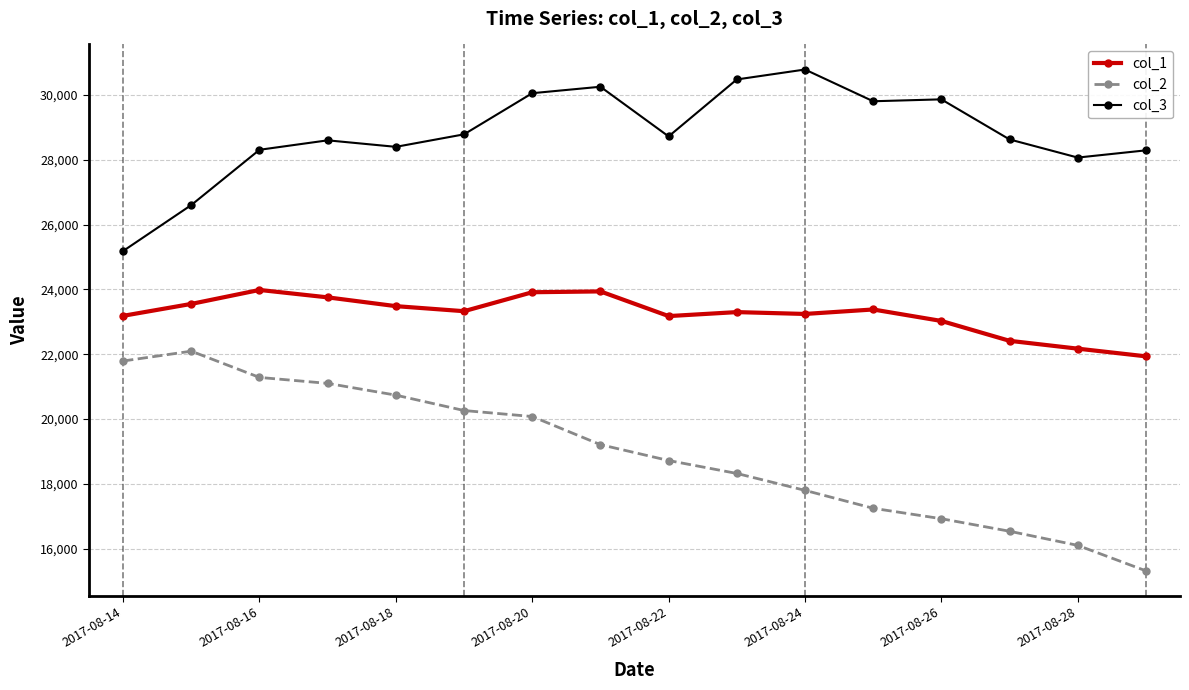

How many lines are shown in the chart?

3